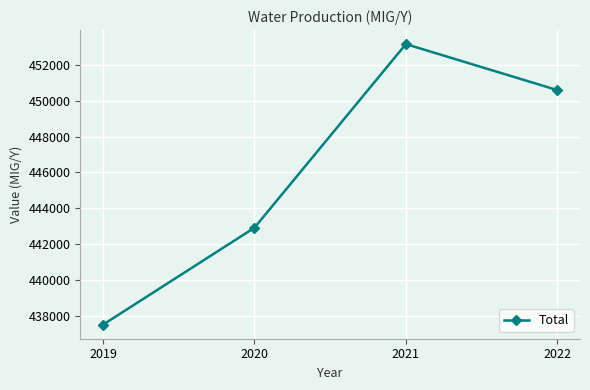

Reading left to right, what are all the values shown in this chart?

2019=437513	2020=442918	2021=453159	2022=450595